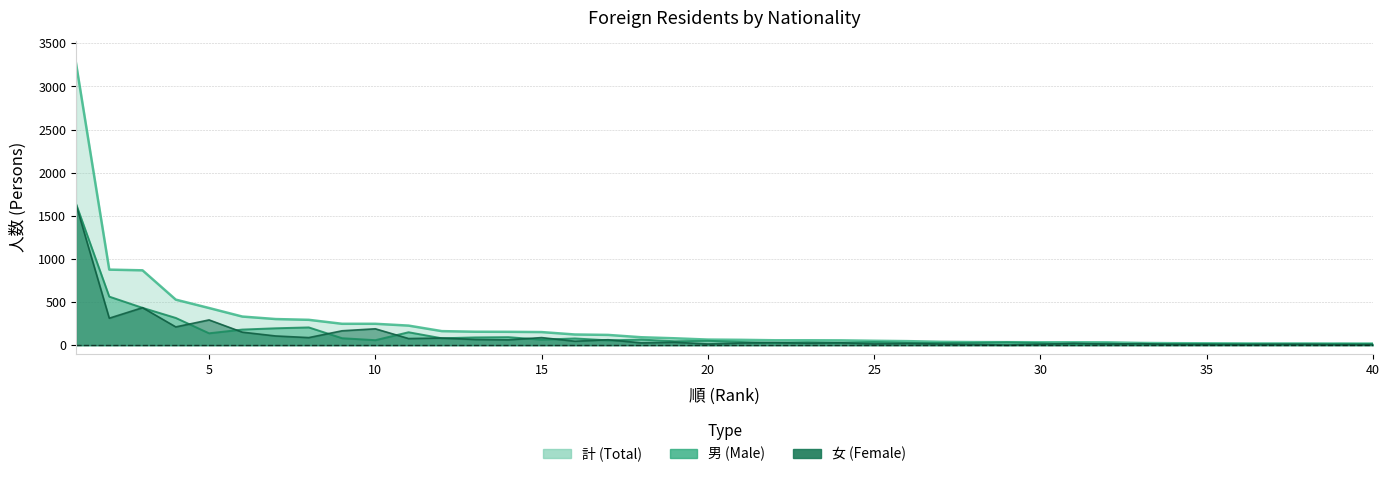

Read the 男 value at 33.

8